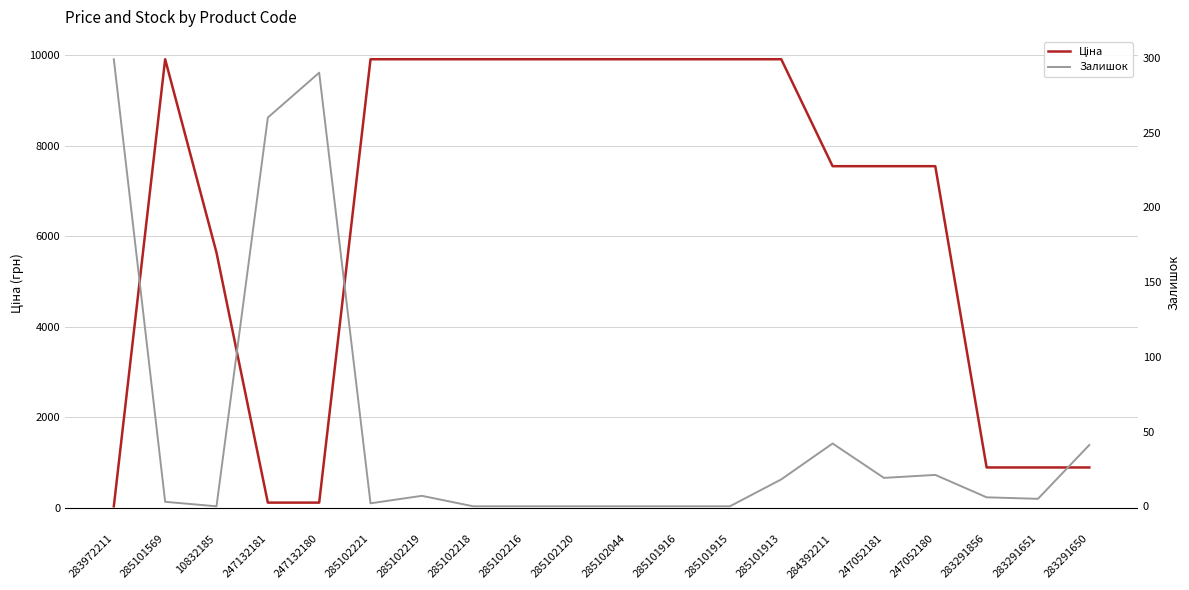

What is the difference between the maximum and minimum values in the Залишок series?

299.0